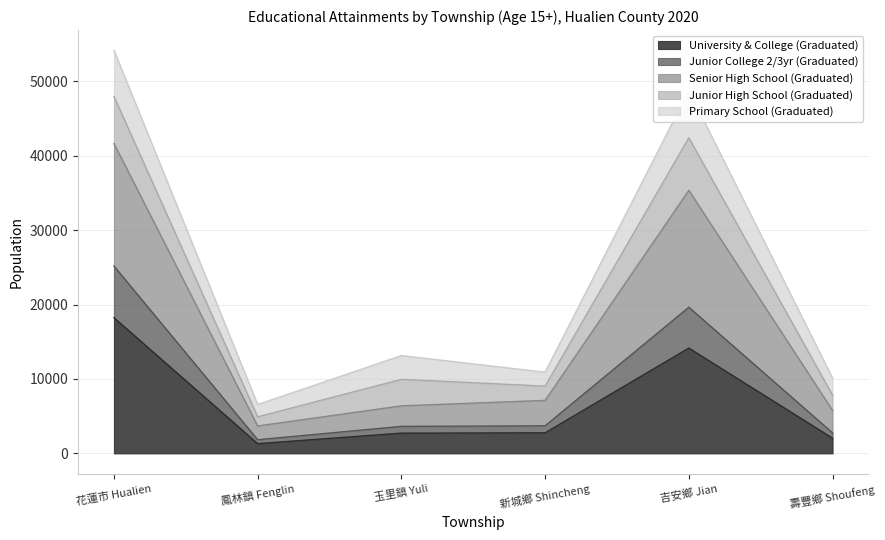

What is the total value across all series at 花蓮市 Hualien?

54158